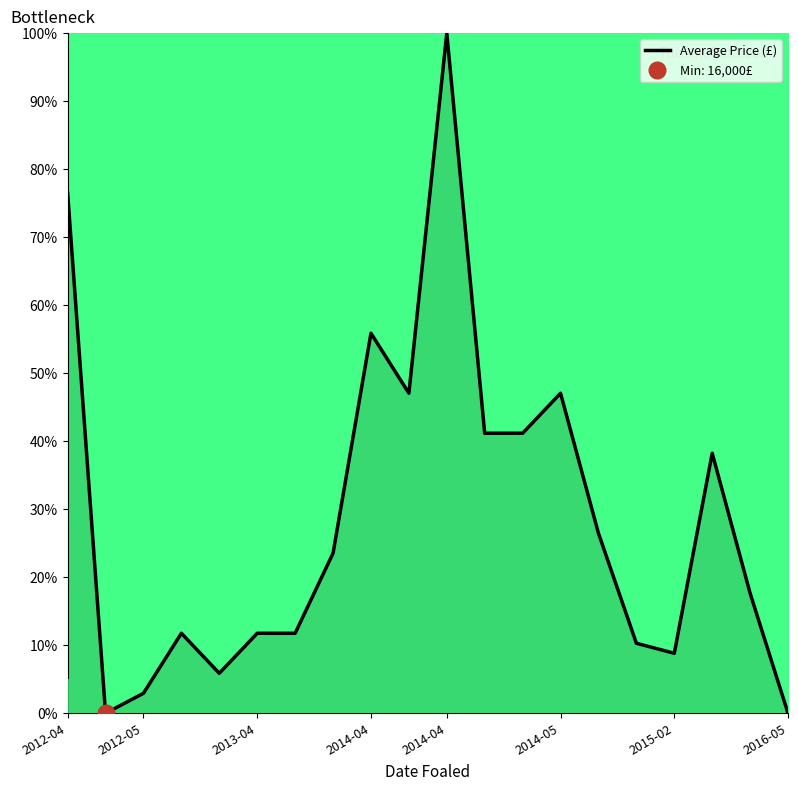

What is the sum of all values?

577.9